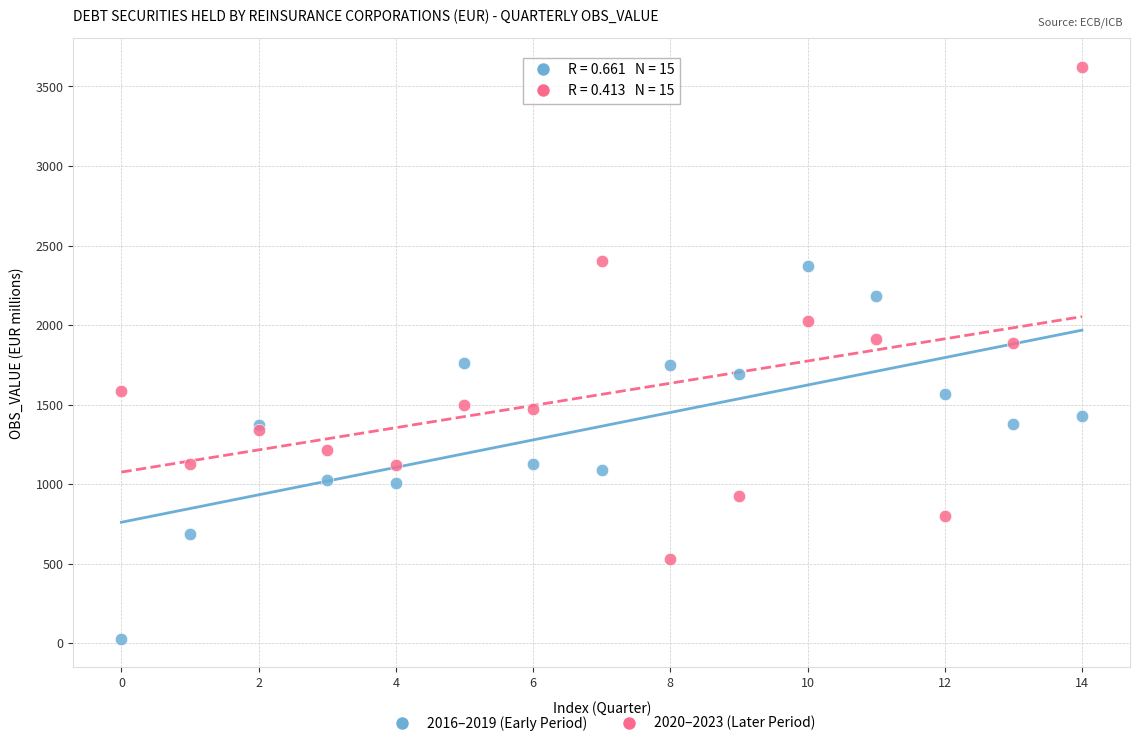

Which series has the largest Y range (max minus min)?

2020–2023 (Later Period)